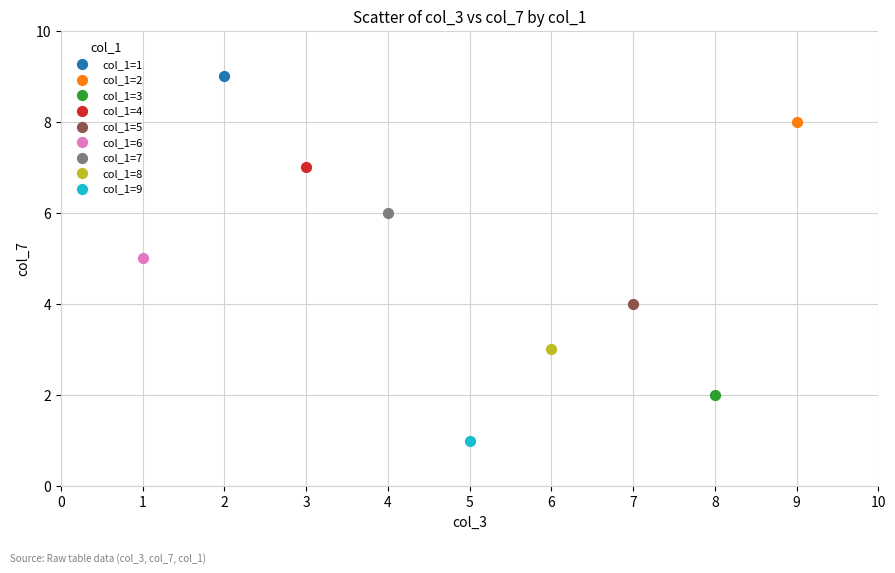

Which series reaches the maximum Y coordinate?

col_1=1